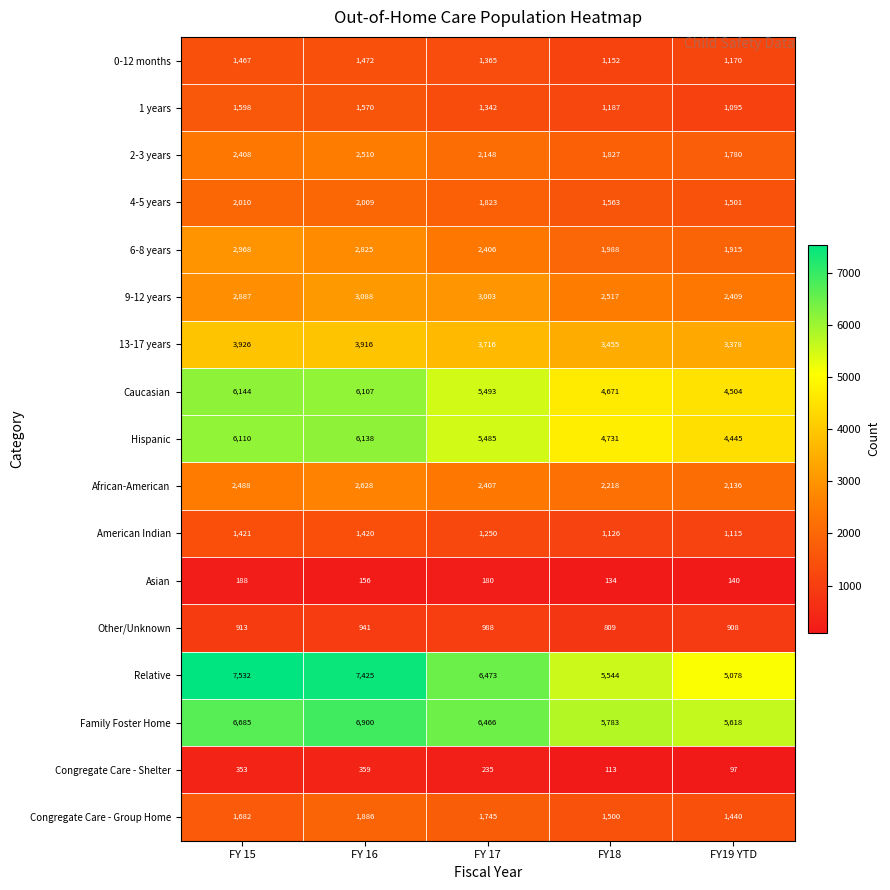

What is the sum of the 2-3 years values at FY 15 and FY18?

4235